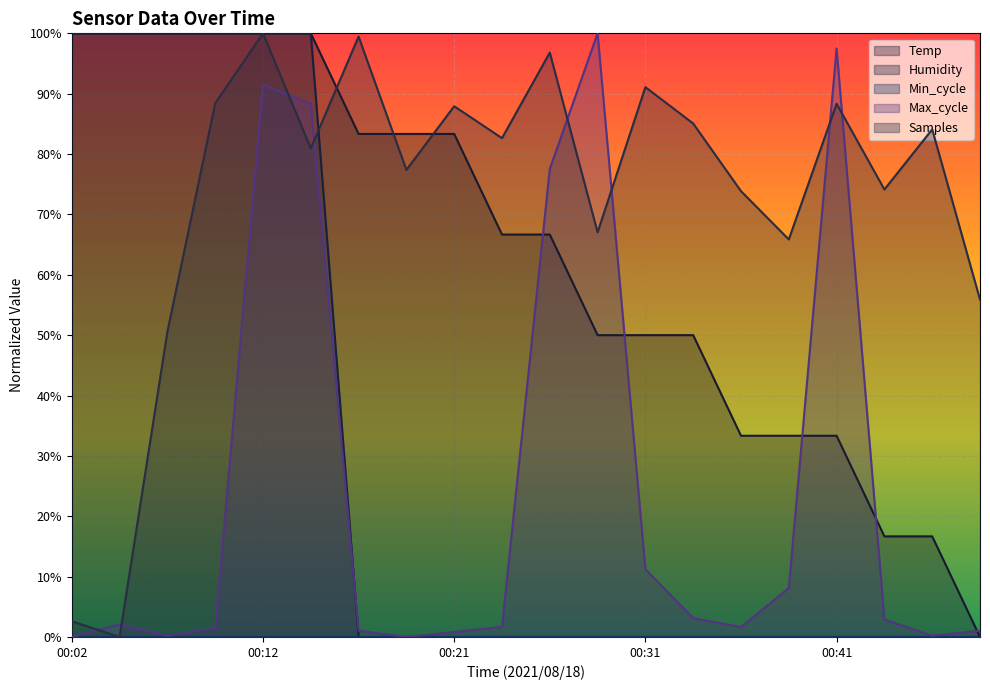

What is the sum of all Humidity values?

6.0